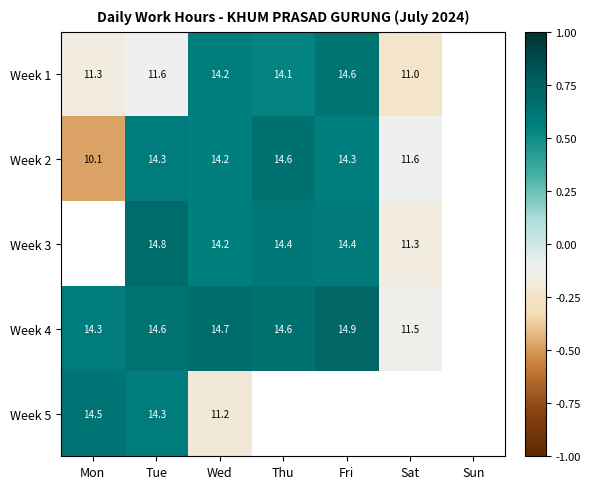

The value of Week 1 at Mon is -0.3. True or false?

False